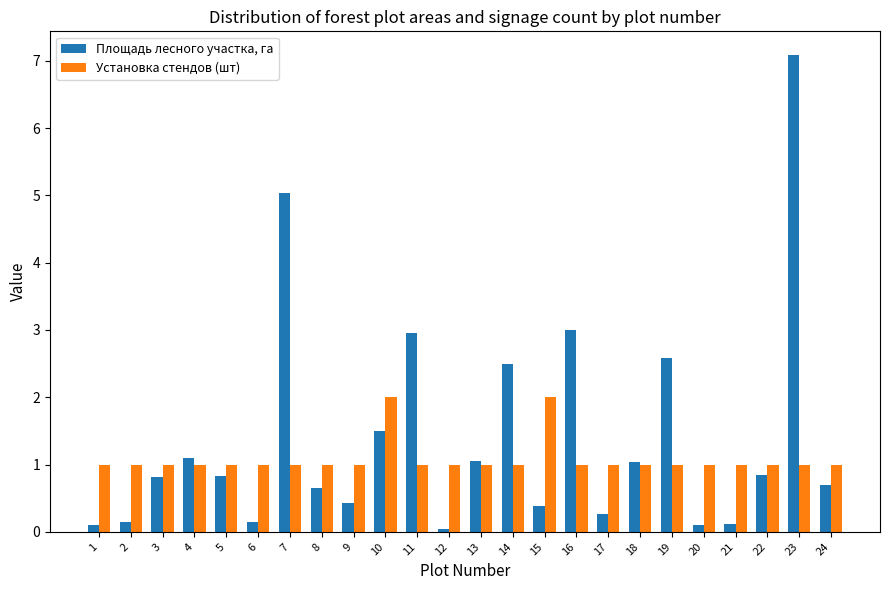

What is the value of the Установка стендов (шт) bar at the 22nd from the left?

1.0